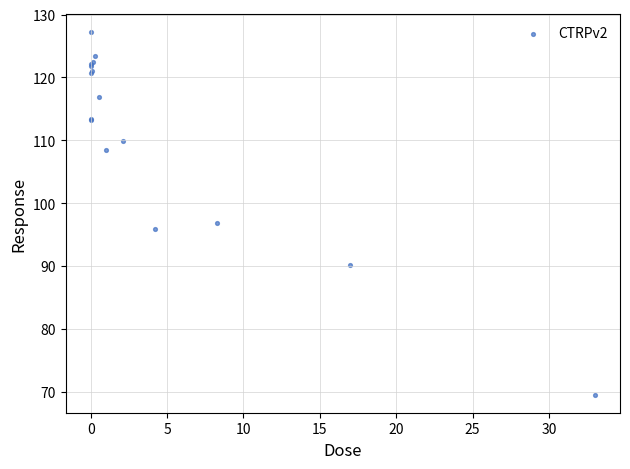

What Y value in the scatter plot is closest to 98?

96.8